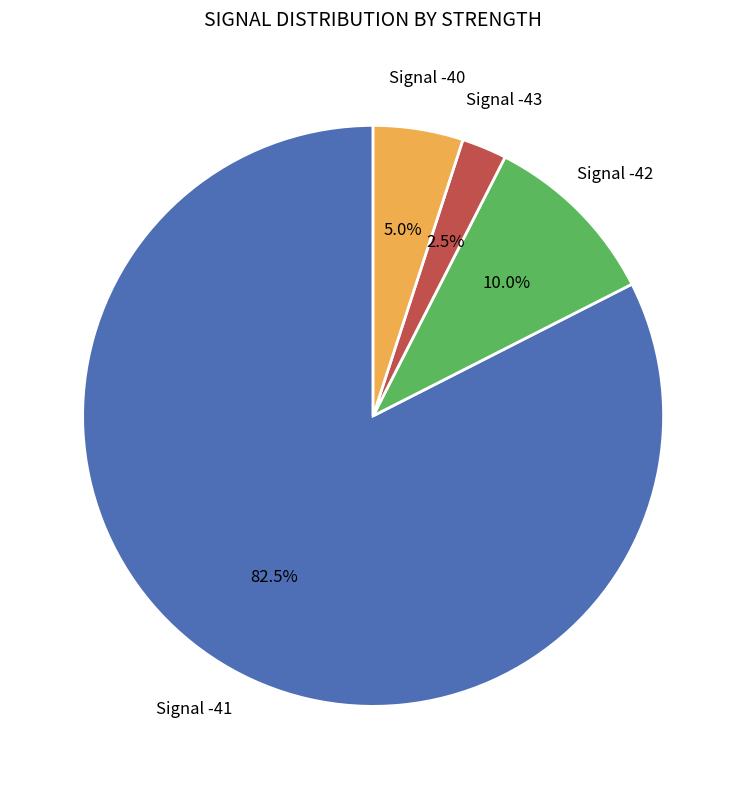

Is there a majority slice in this chart?

Yes